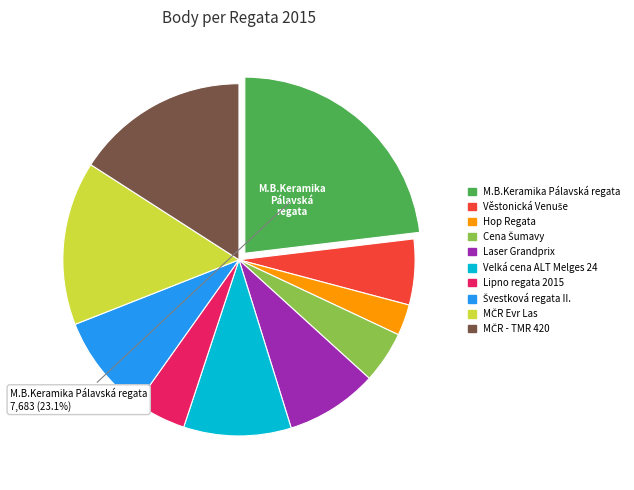

Is there a majority slice in this chart?

No